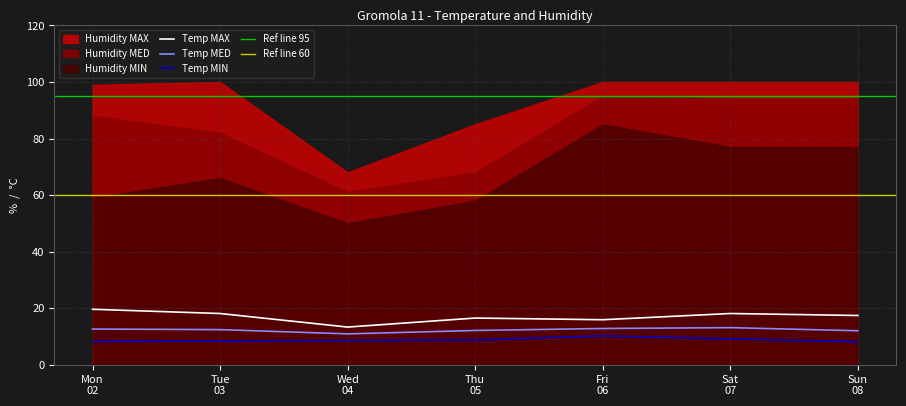

What is the highest value of the Temp MED series?

13.1